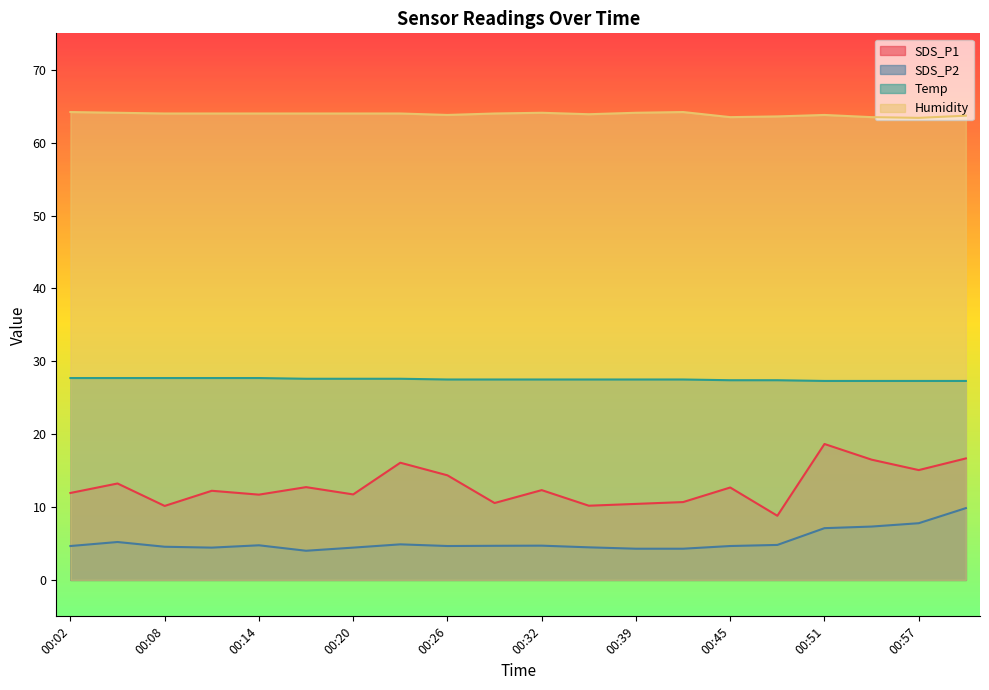

Which series has the widest spread of values?

SDS_P1